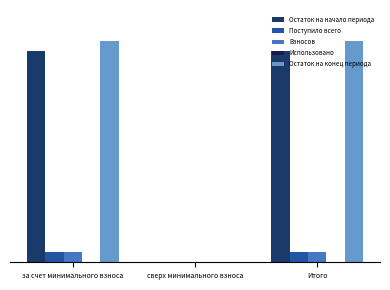

Does the chart contain stacked bars?

No